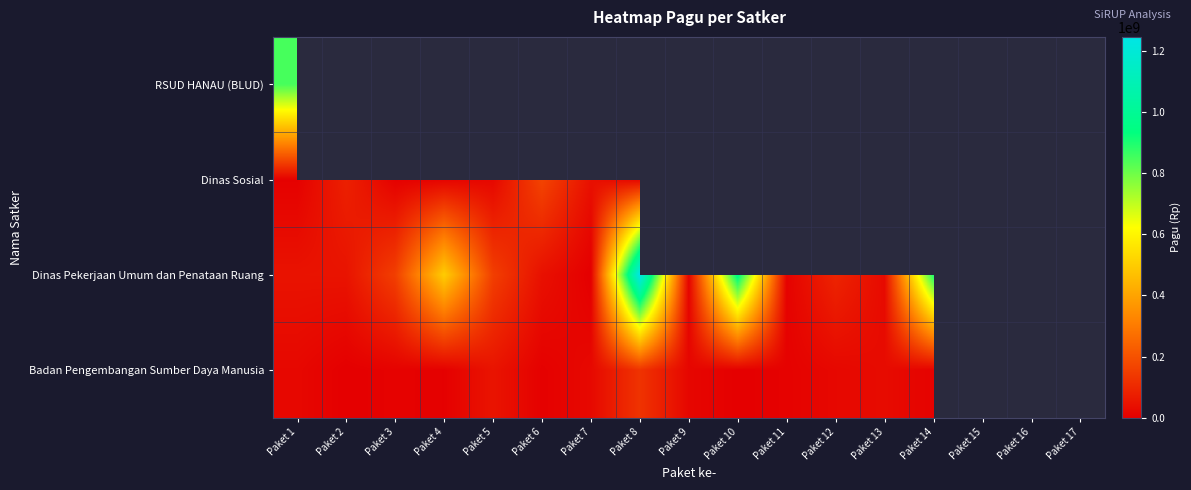

Which category has the lowest value in the RSUD HANAU (BLUD) series?

Paket 1